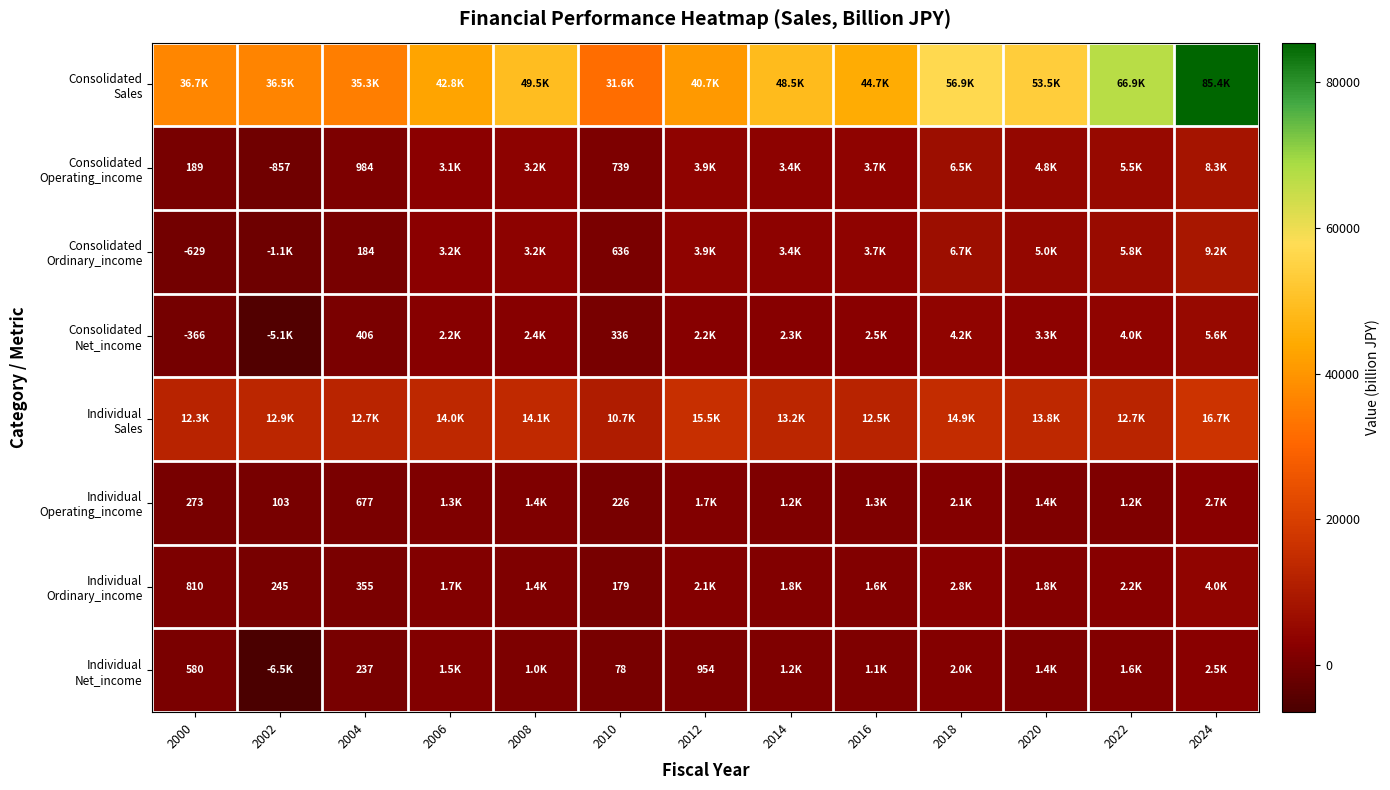

True or false: Consolidated Operating_income has a value of 1729 at 2004.

False